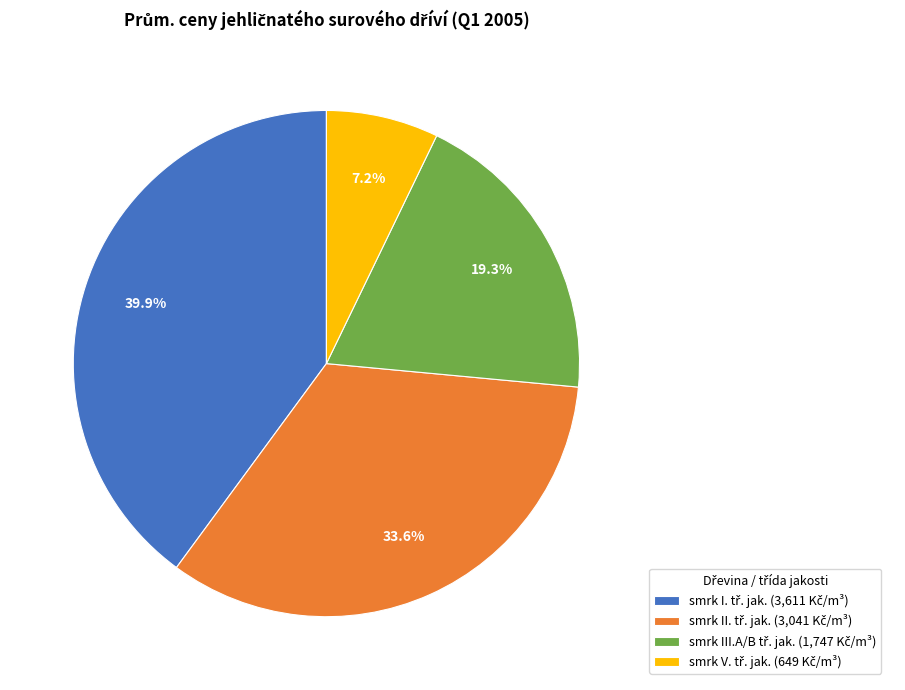

Does any single category account for the majority?

No